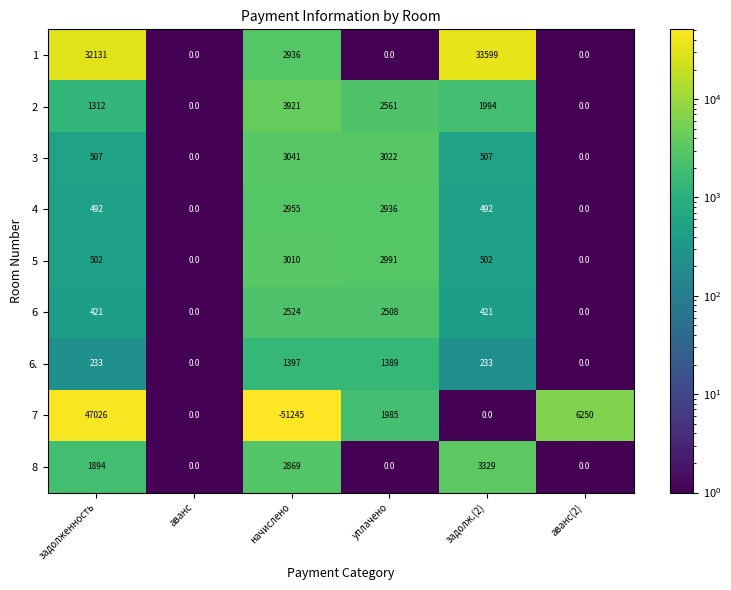

At how many categories does at least one series exceed 32021?

2